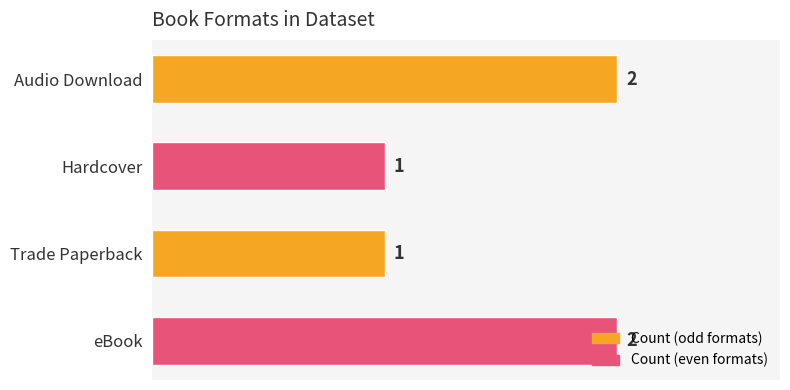

What is the ratio of the value at eBook to the value at Trade Paperback?

2.0